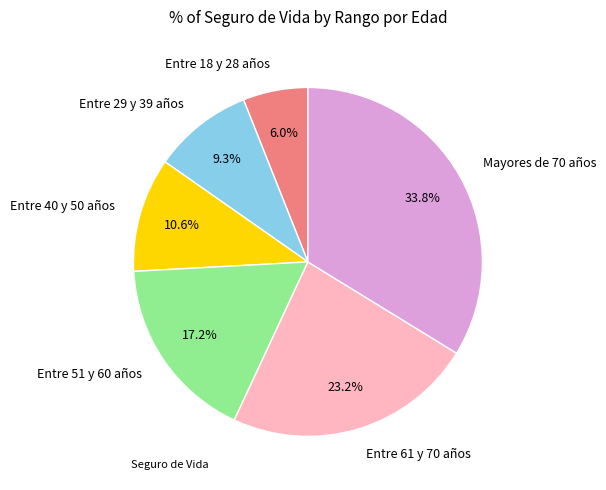

Is there any slice that represents more than half of the pie?

No